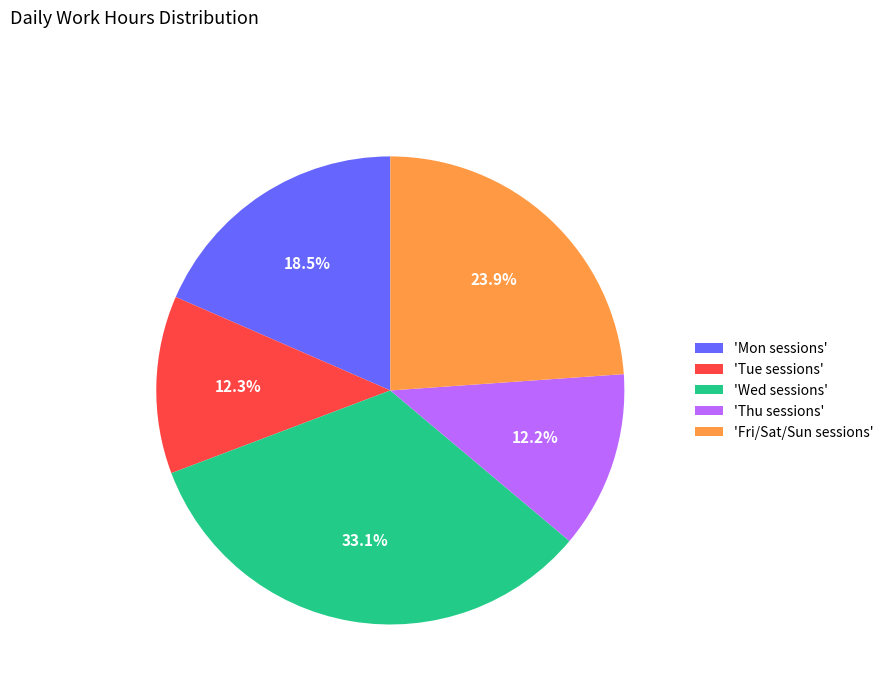

What is the largest slice in the pie chart?

'Wed sessions'